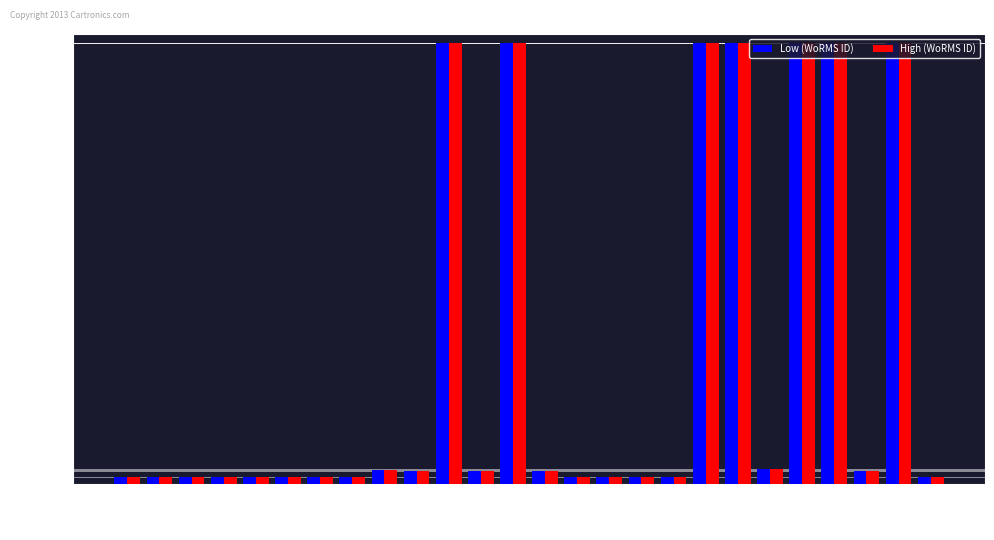

The Low (WoRMS ID) series shows 393075 at RCC4190. True or false?

True